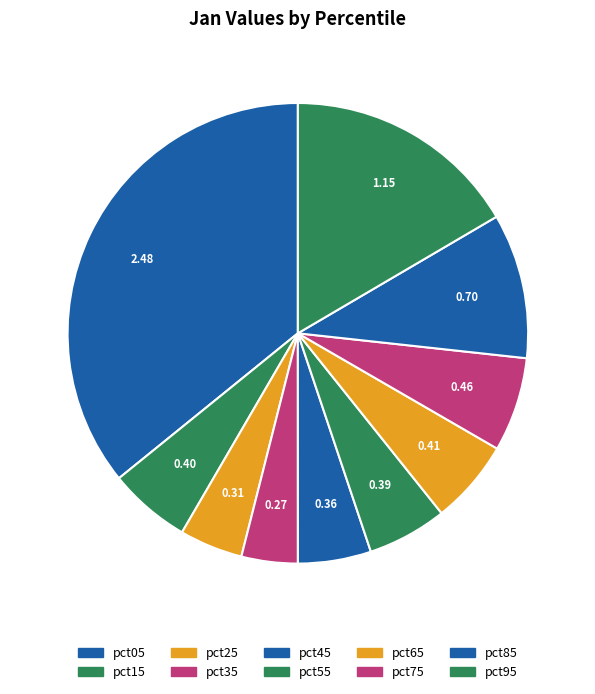

Which slice is the smallest?

pct35